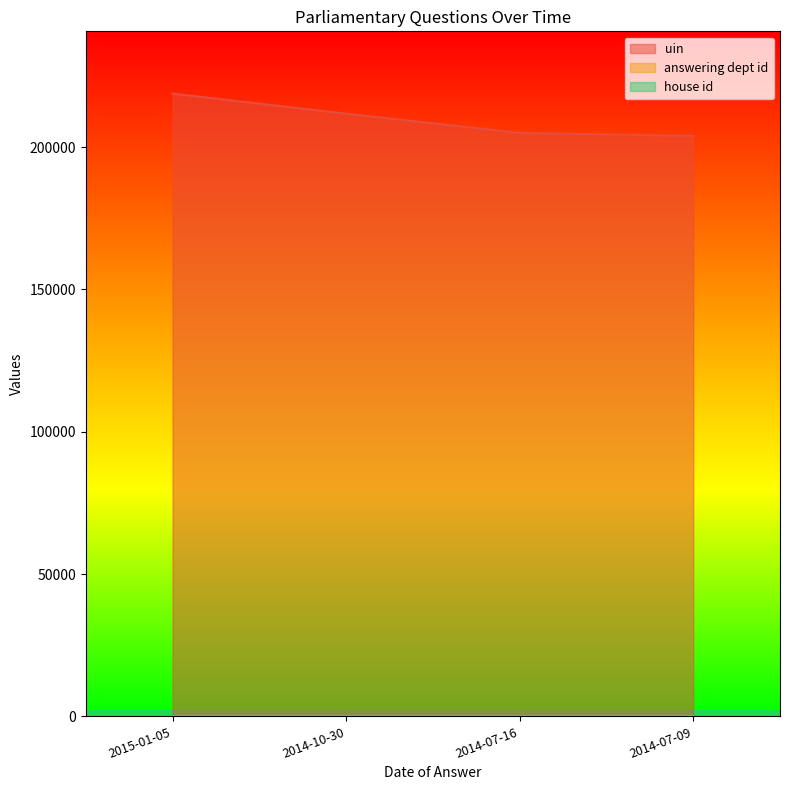

True or false: uin has more than 2 points higher than both neighbors.

False